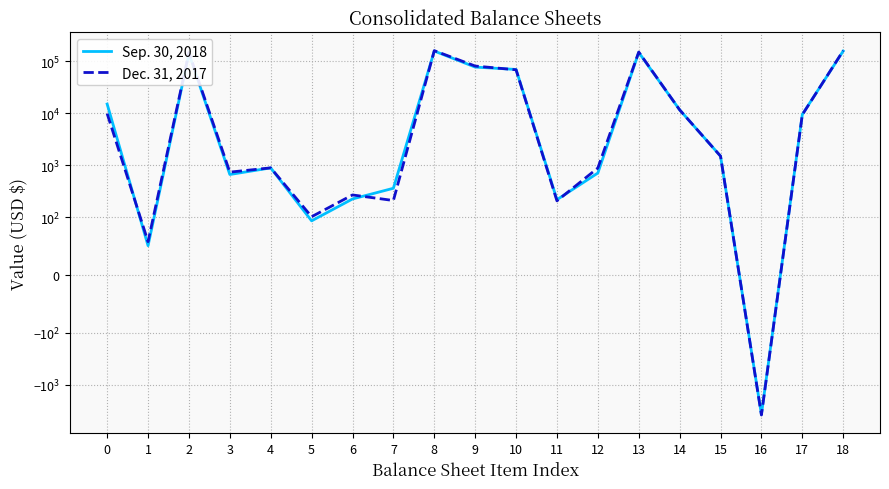

How many values in Dec. 31, 2017 are below zero?

1